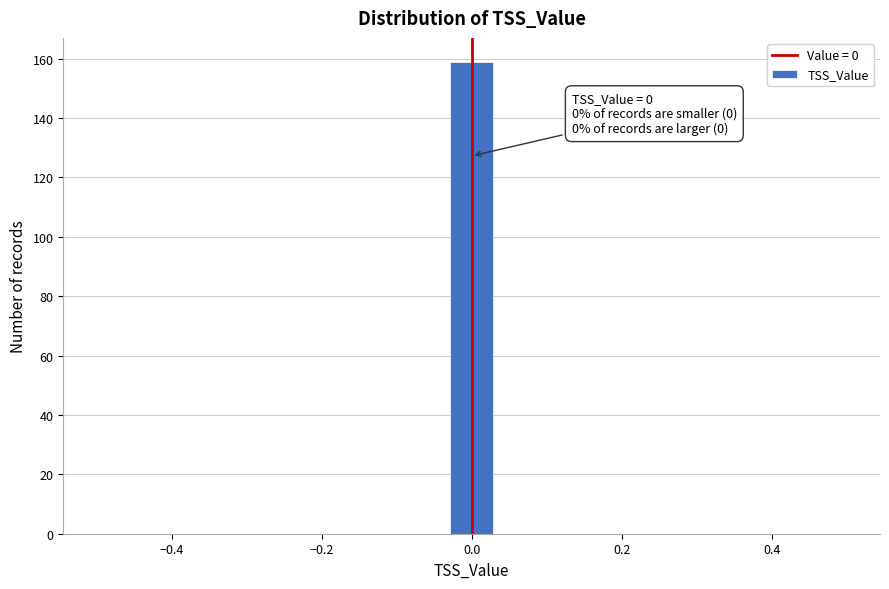

Read against the x-axis, roughly where is the centre of the tallest bar?

0.00